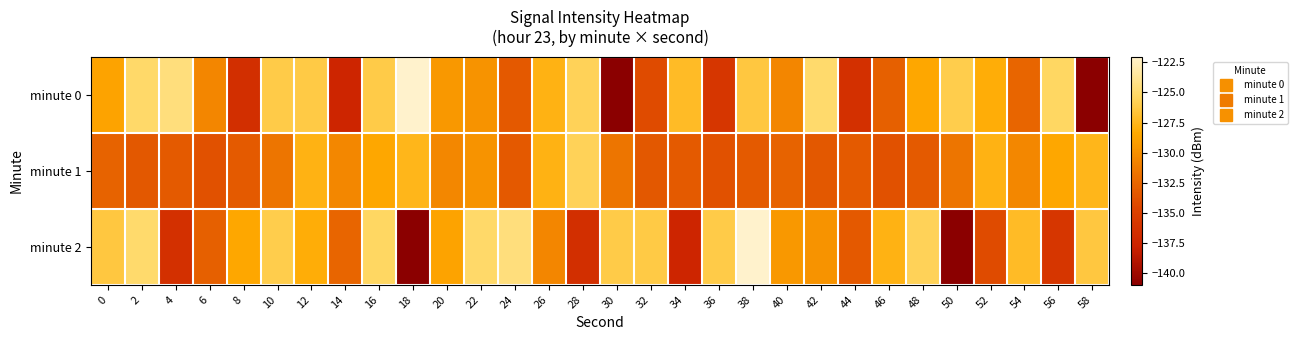

Which category has the highest value across all series?

18